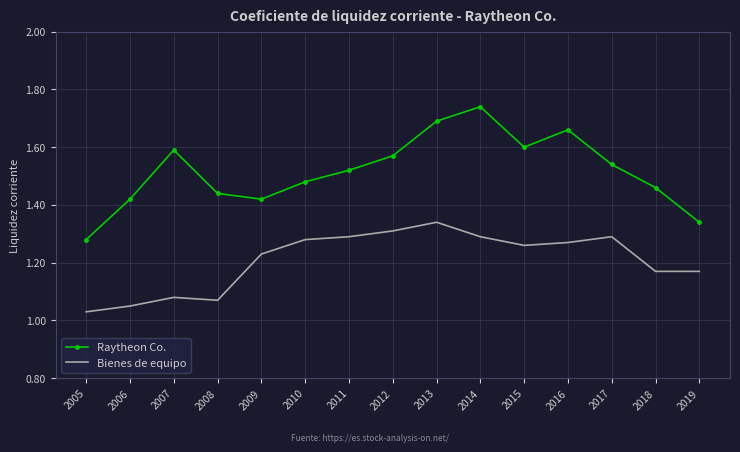

At which label is Raytheon Co. closest to 1?

2005